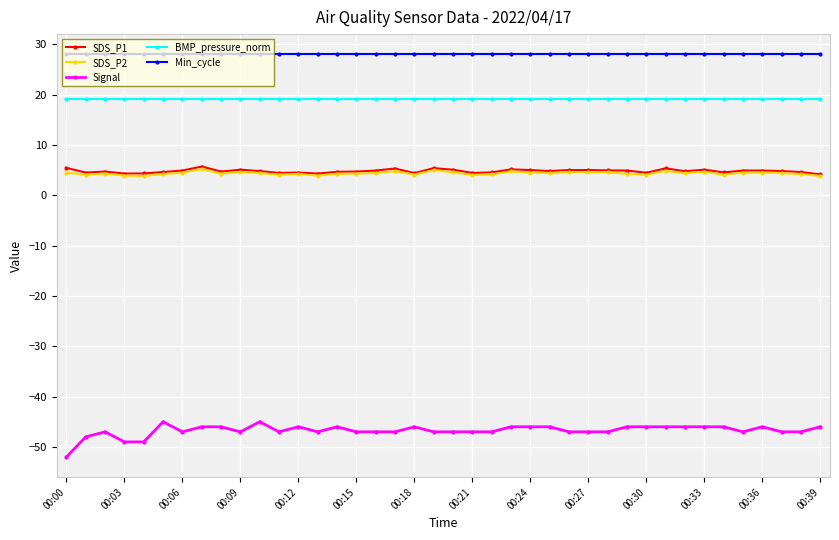

What is the highest value of the SDS_P2 series?

5.2